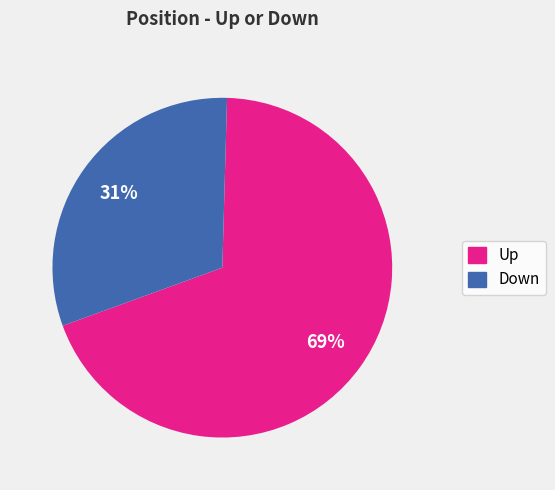

Between Down and Up, which is larger?

Up